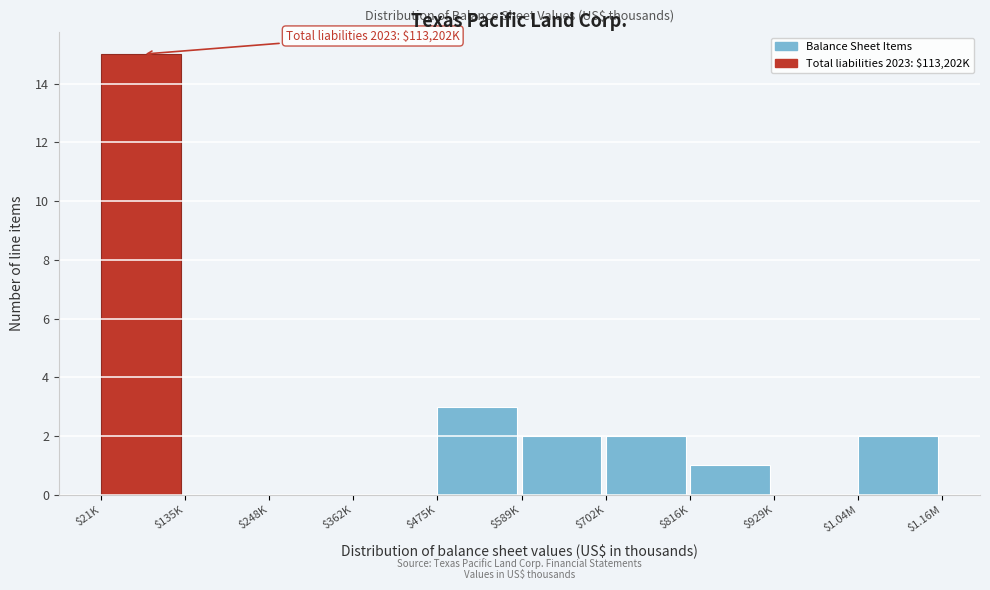

What is the sum of all values?

25